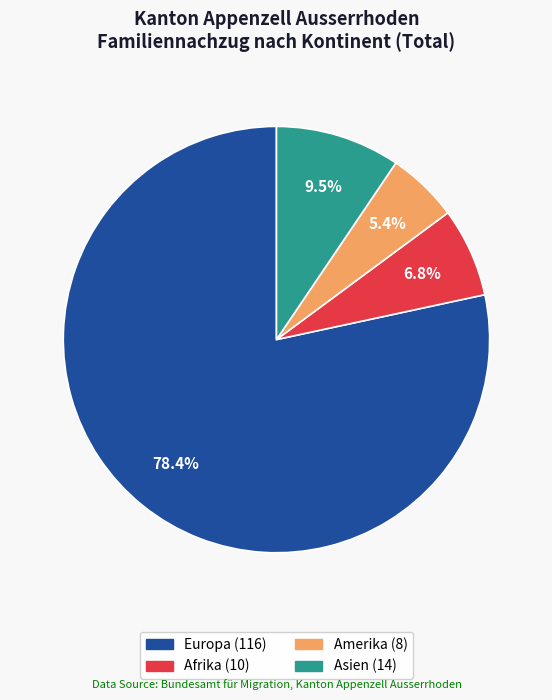

Is there a majority slice in this chart?

Yes